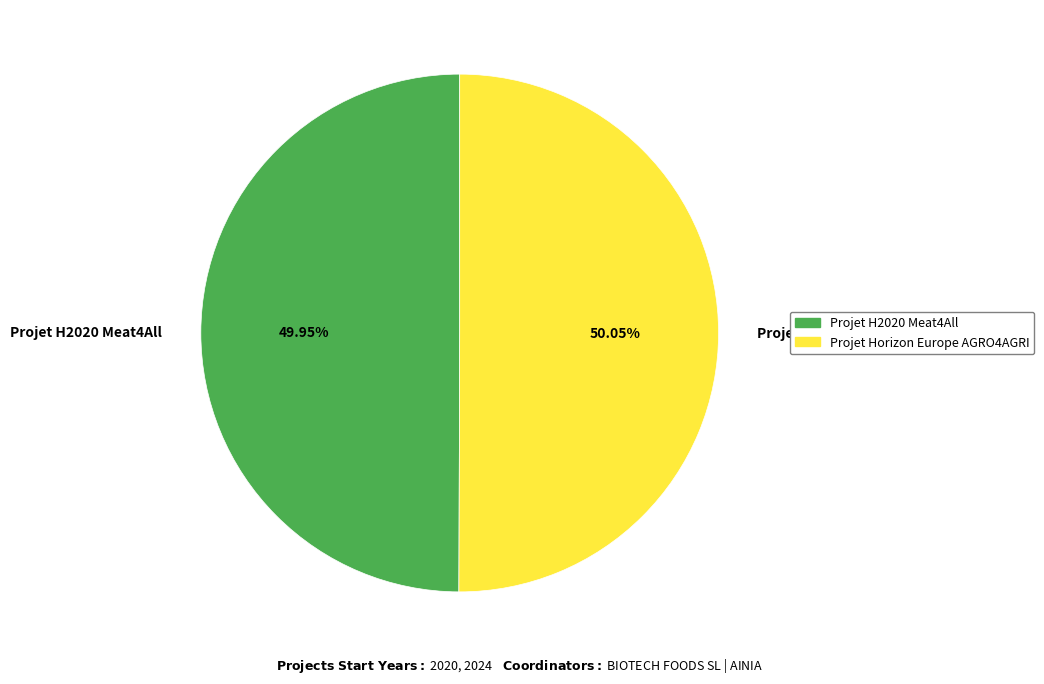

Is there any slice that represents more than half of the pie?

Yes